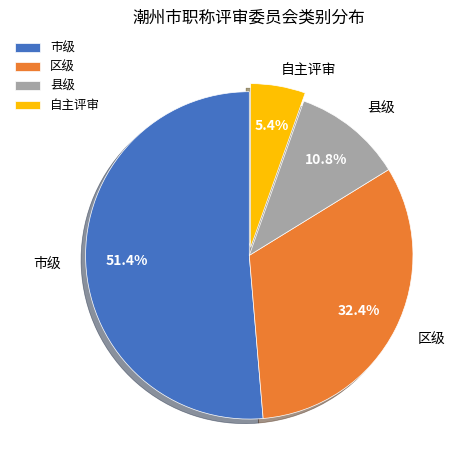

How many slices are in this pie chart?

4